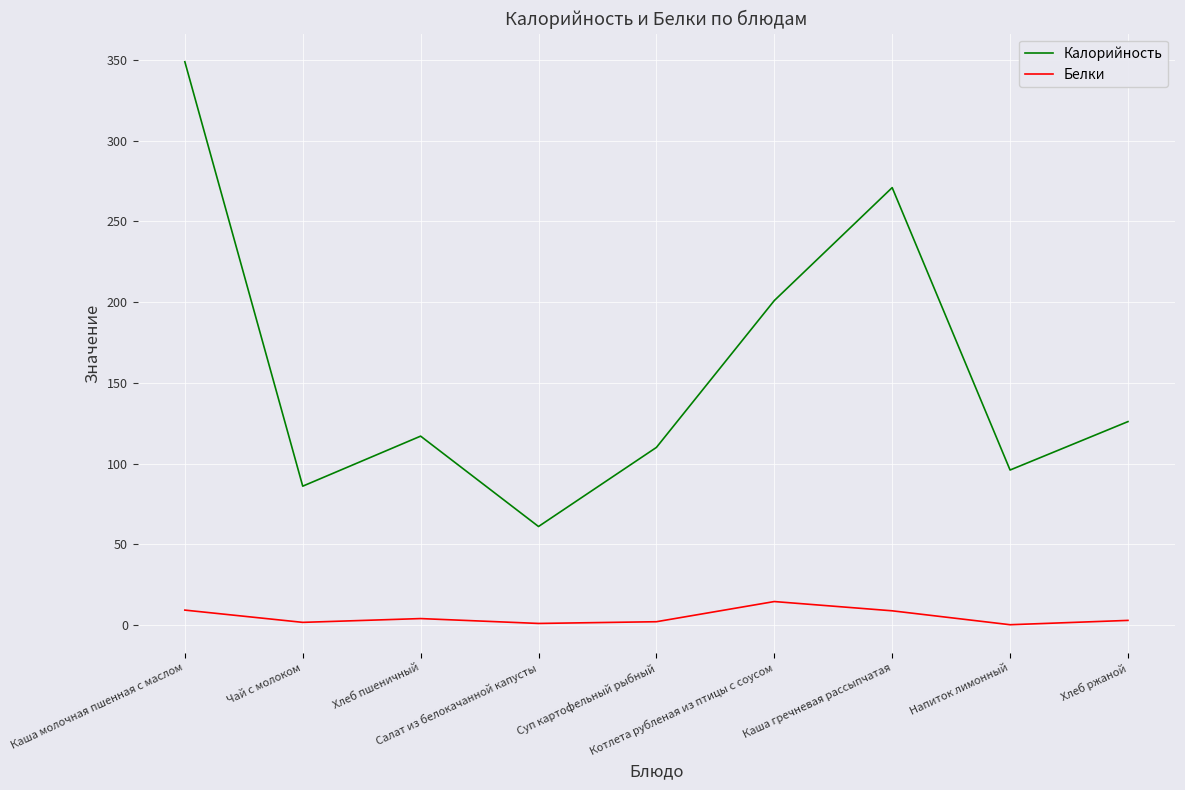

True or false: Калорийность has a value of 110.0 at Суп картофельный рыбный.

True